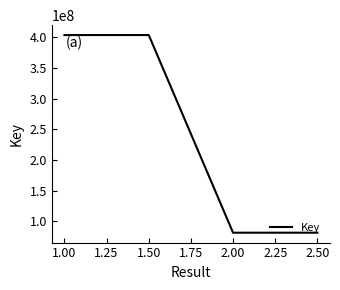

How many distinct data groups are displayed?

1